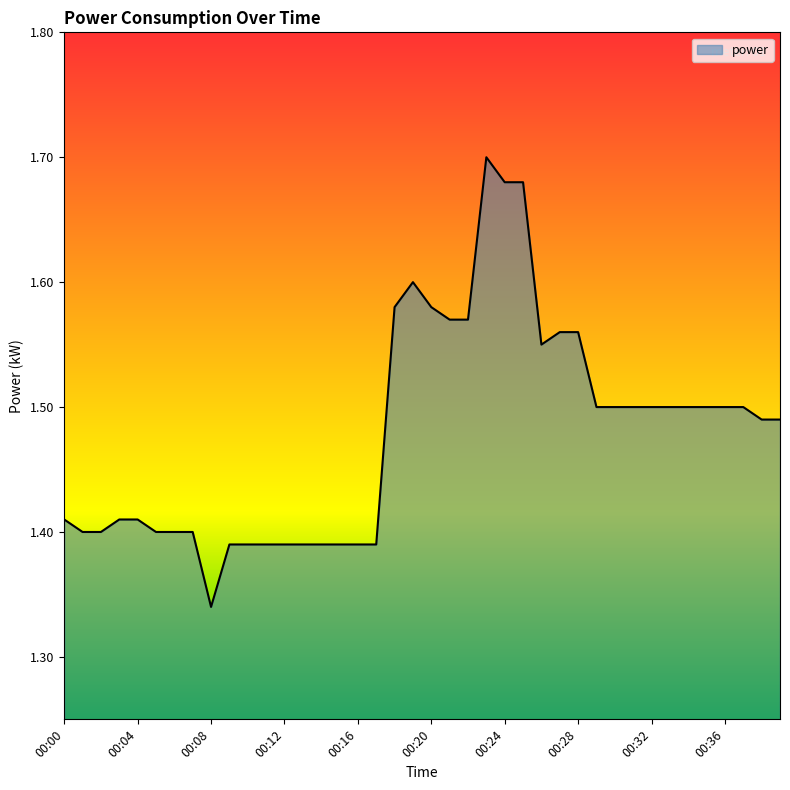

Does the chart display data point markers on the line(s)?

No